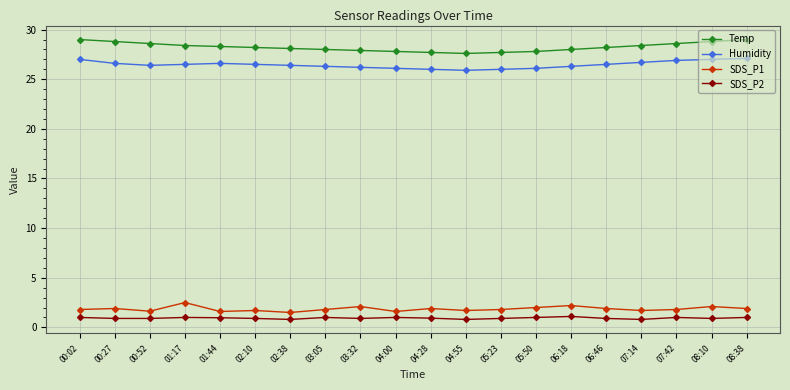

What are all the series names shown in the legend?

Temp, Humidity, SDS_P1, SDS_P2